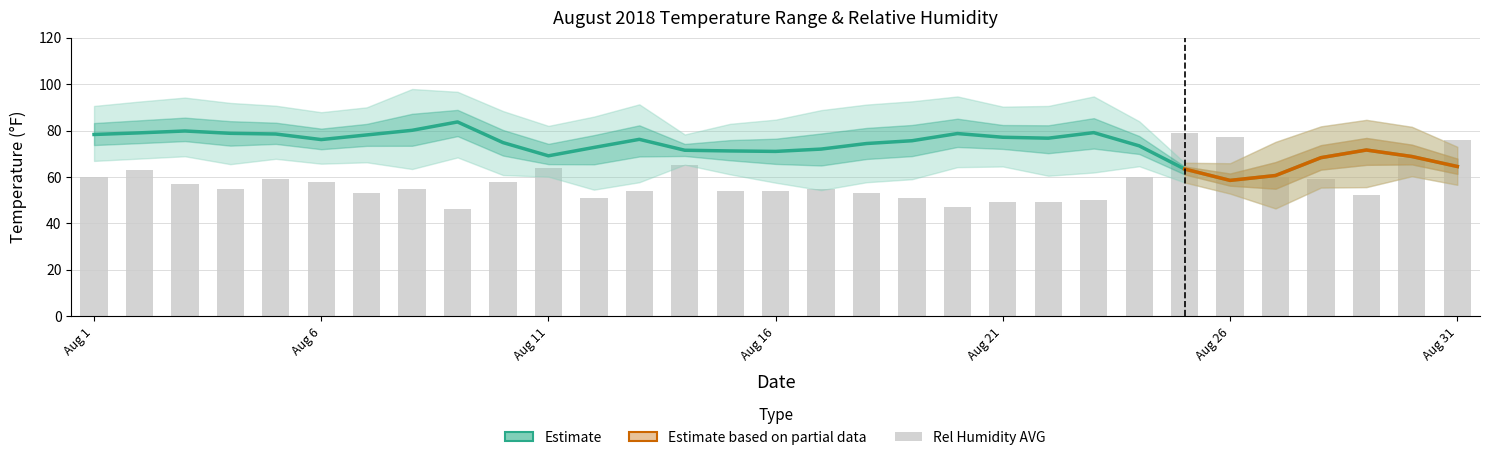

True or false: Rel Humidity AVG has a value of 72.3 at Aug 21.

False